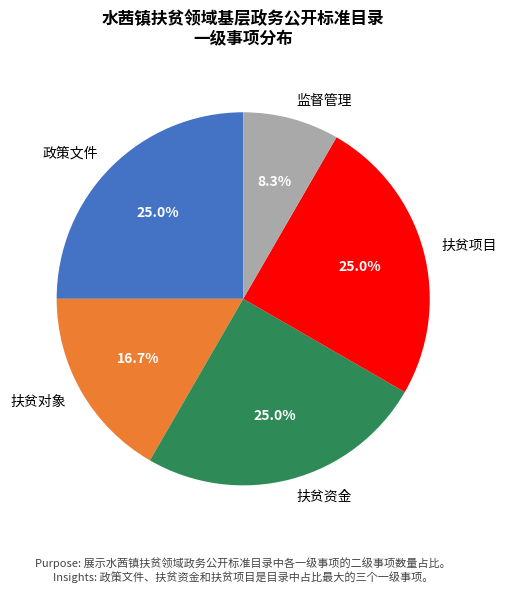

How many slices are in this pie chart?

5